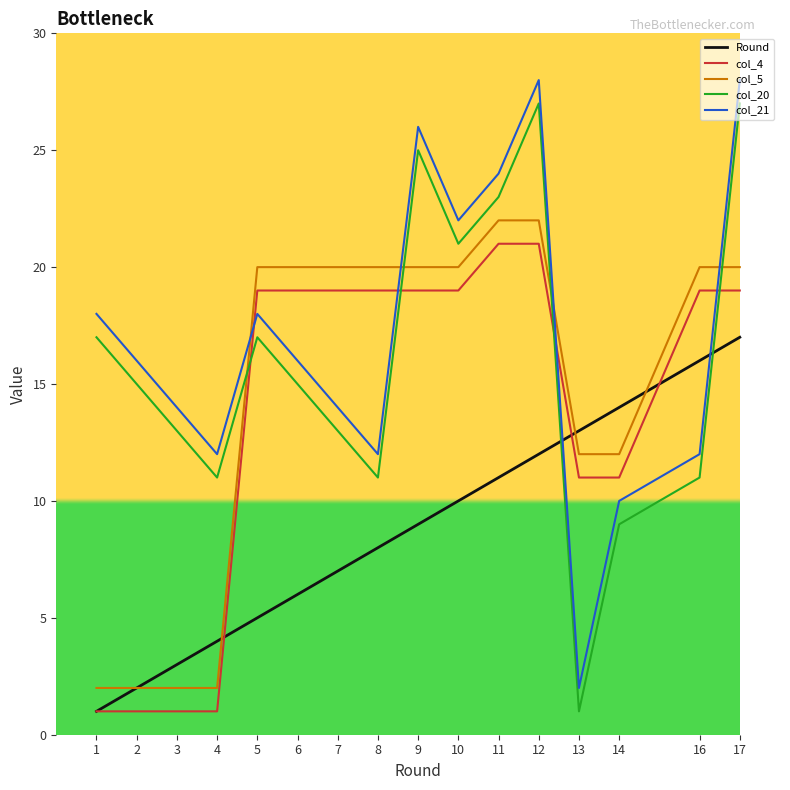

True or false: col_21 has more than 1 interior local peaks.

True